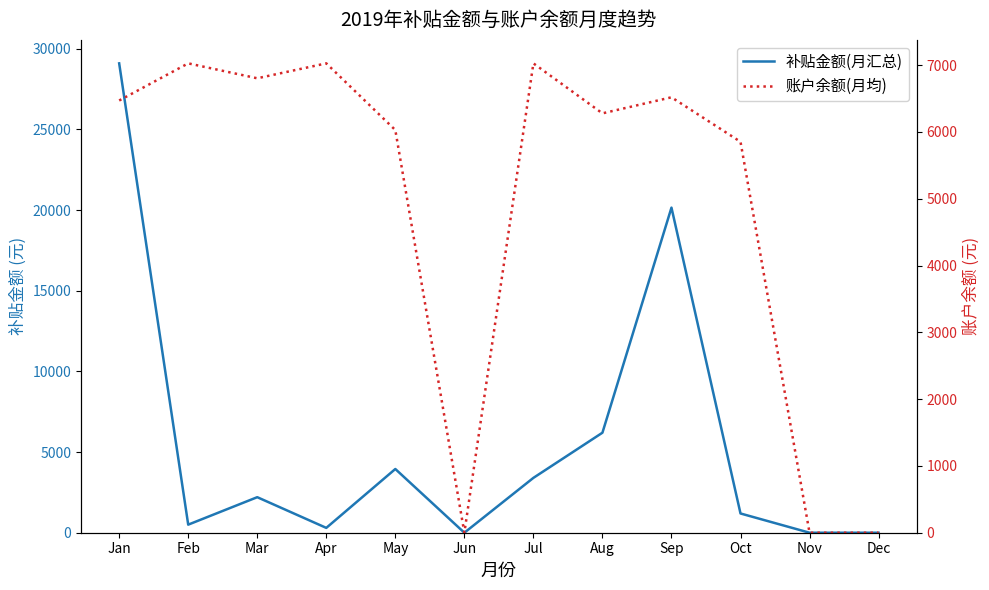

Is it true that 补贴金额(月汇总) equals 14367.0 at Jun?

False